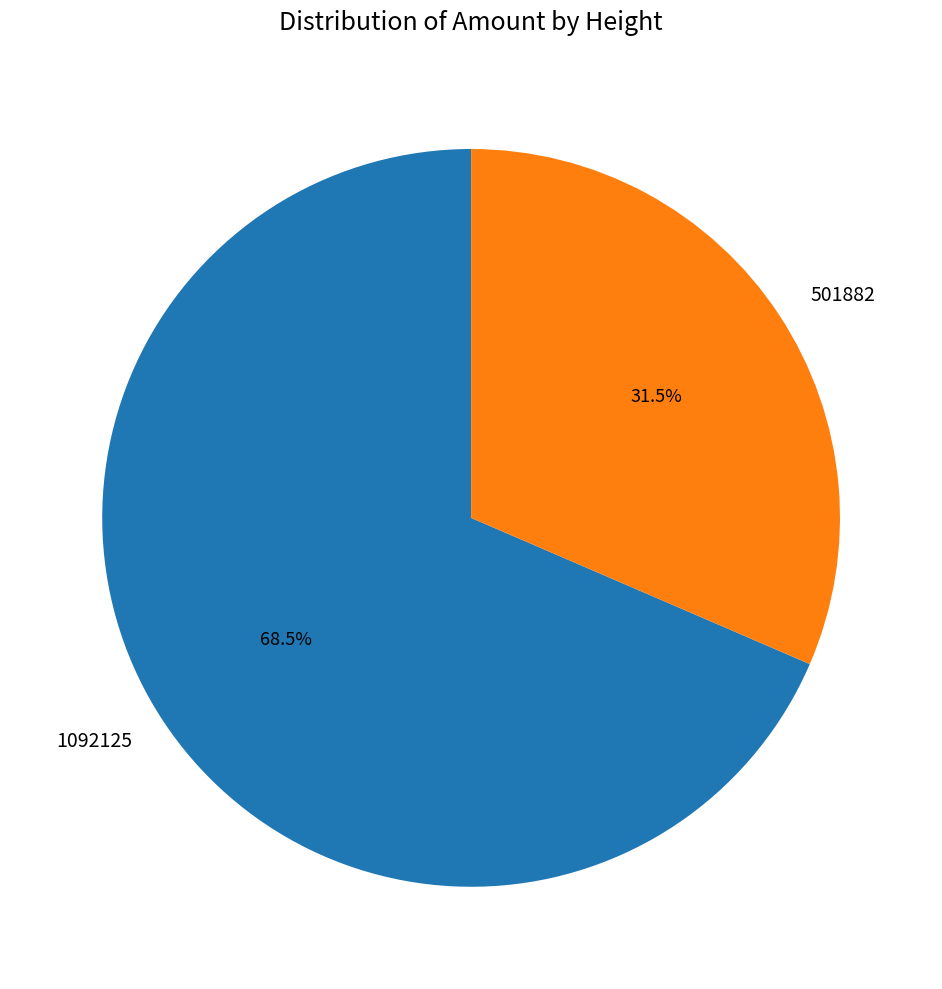

Which category accounts for the majority?

1092125